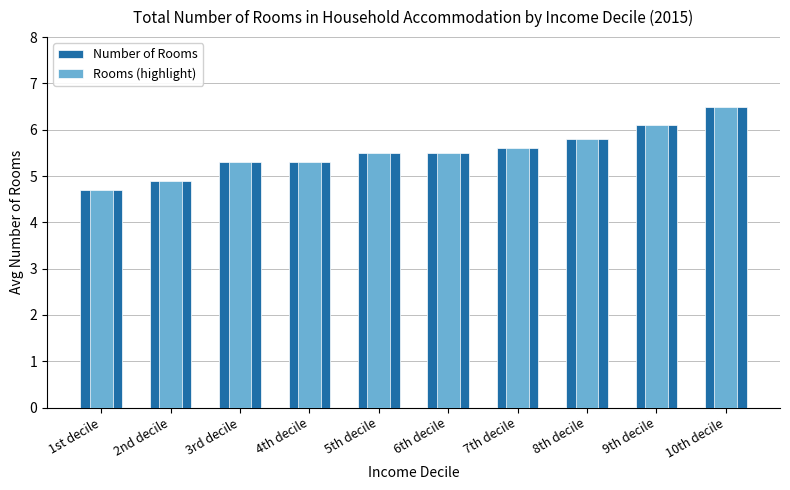

Is it true that Number of Rooms equals 9.7 at 5th decile?

False